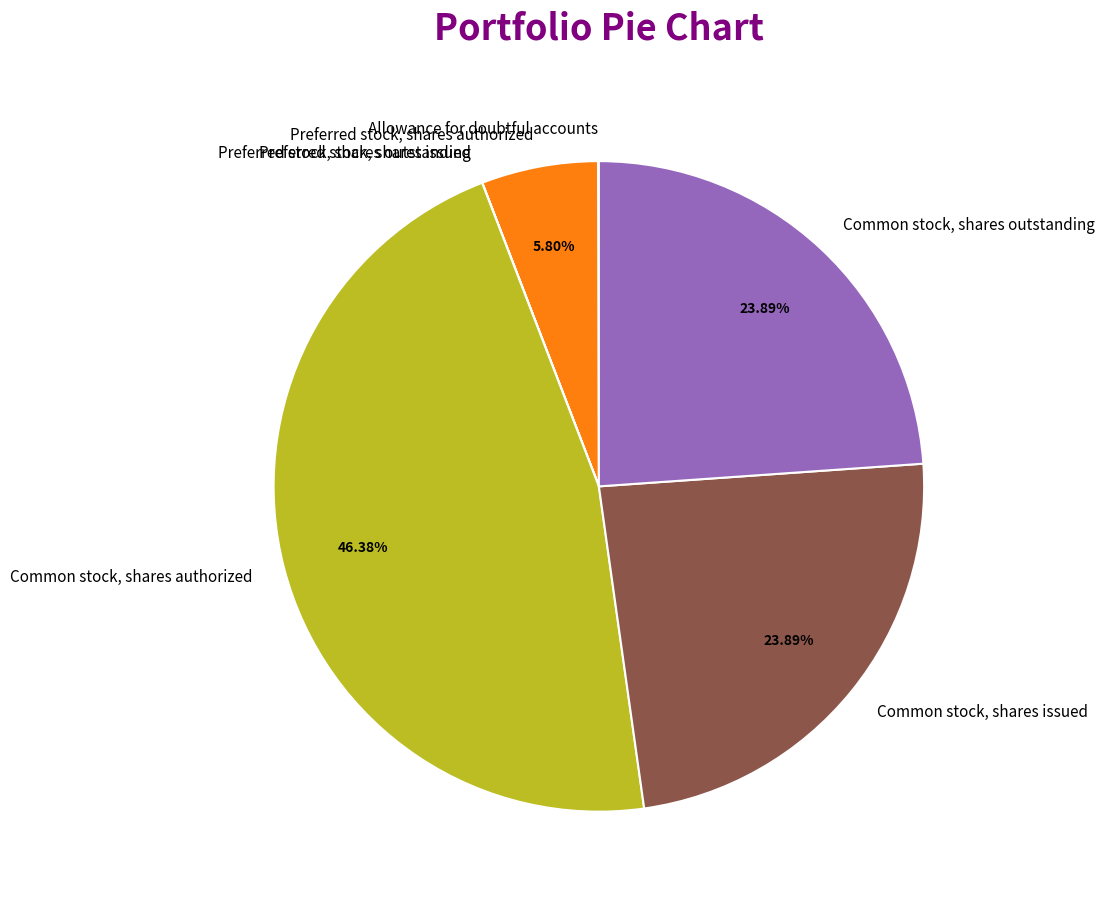

Which category has the biggest portion of the pie?

Common stock, shares authorized